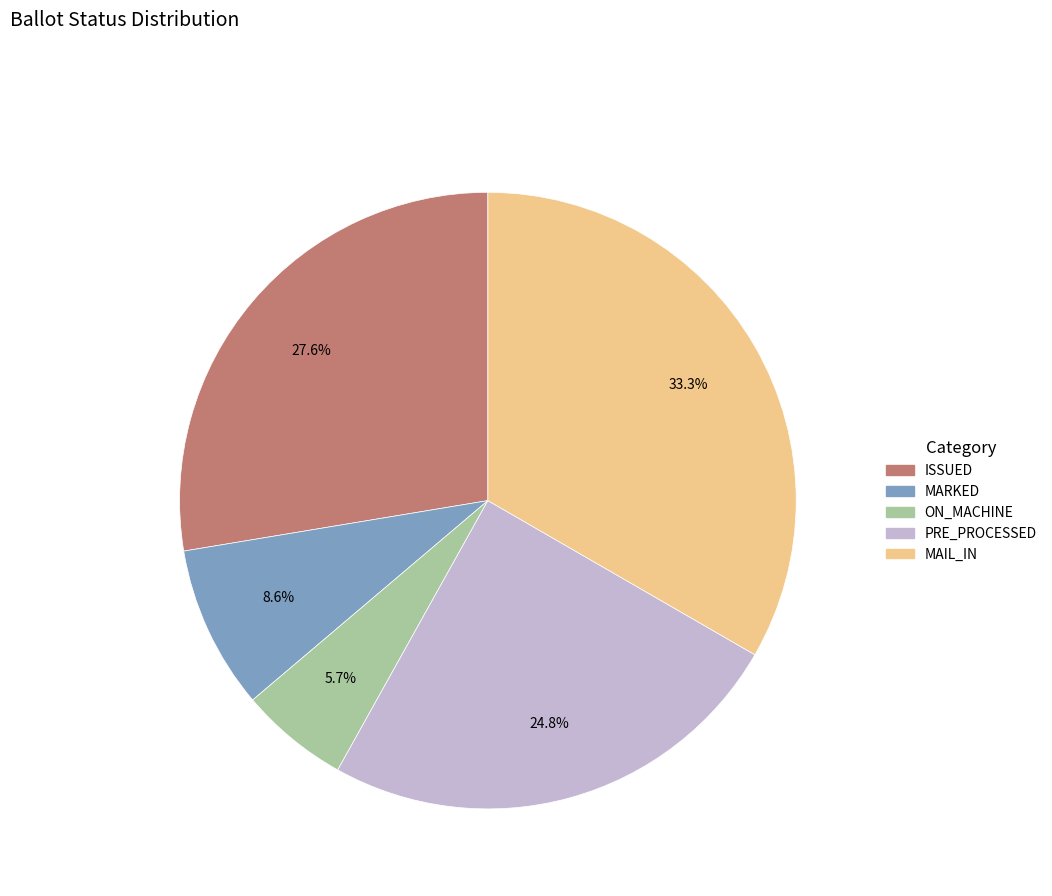

Does any single category account for the majority?

No